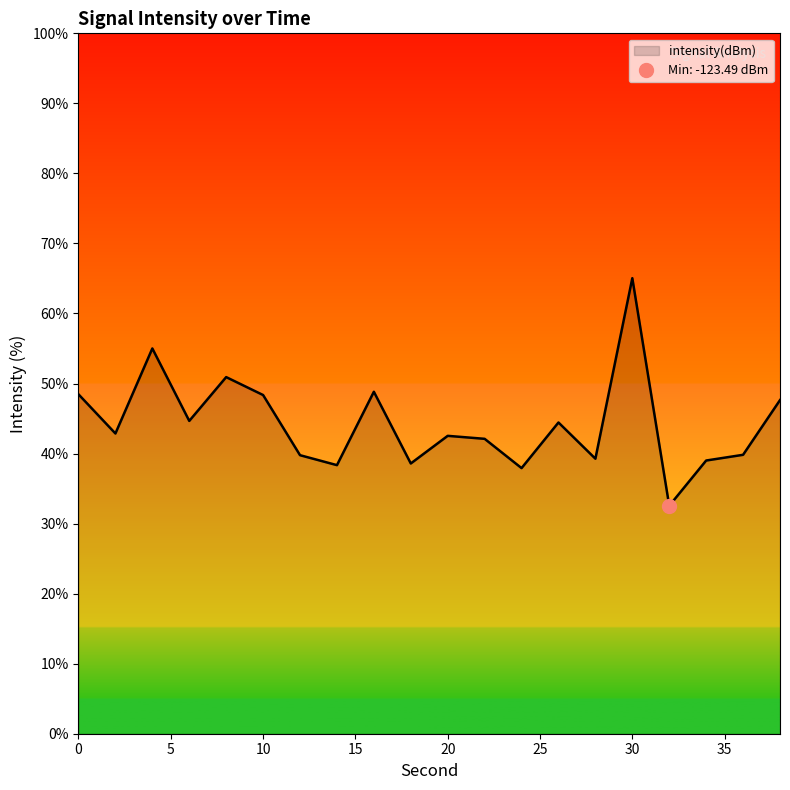

Which has a higher value, 0 or 16?

16